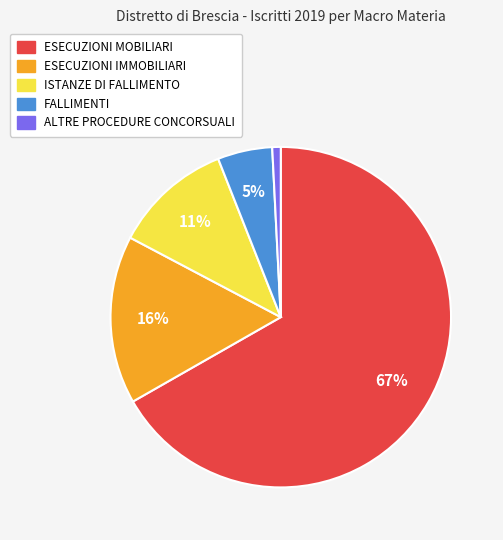

Which category has the smallest portion of the pie?

ALTRE PROCEDURE CONCORSUALI